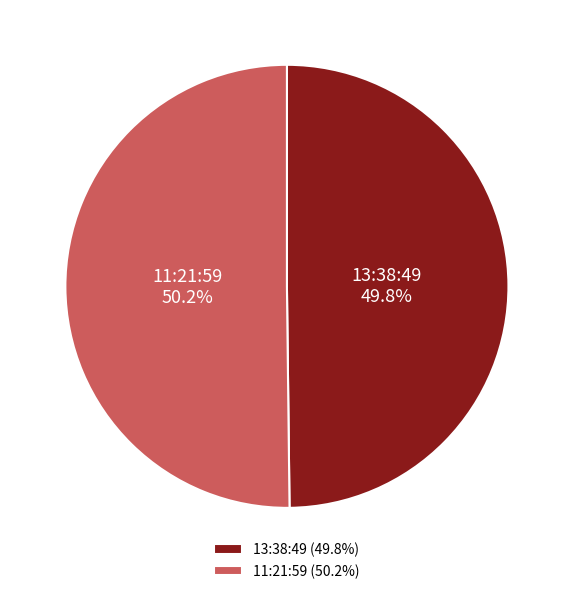

Approximately how many times larger is the value at 13:38:49 compared to 11:21:59?

1.0